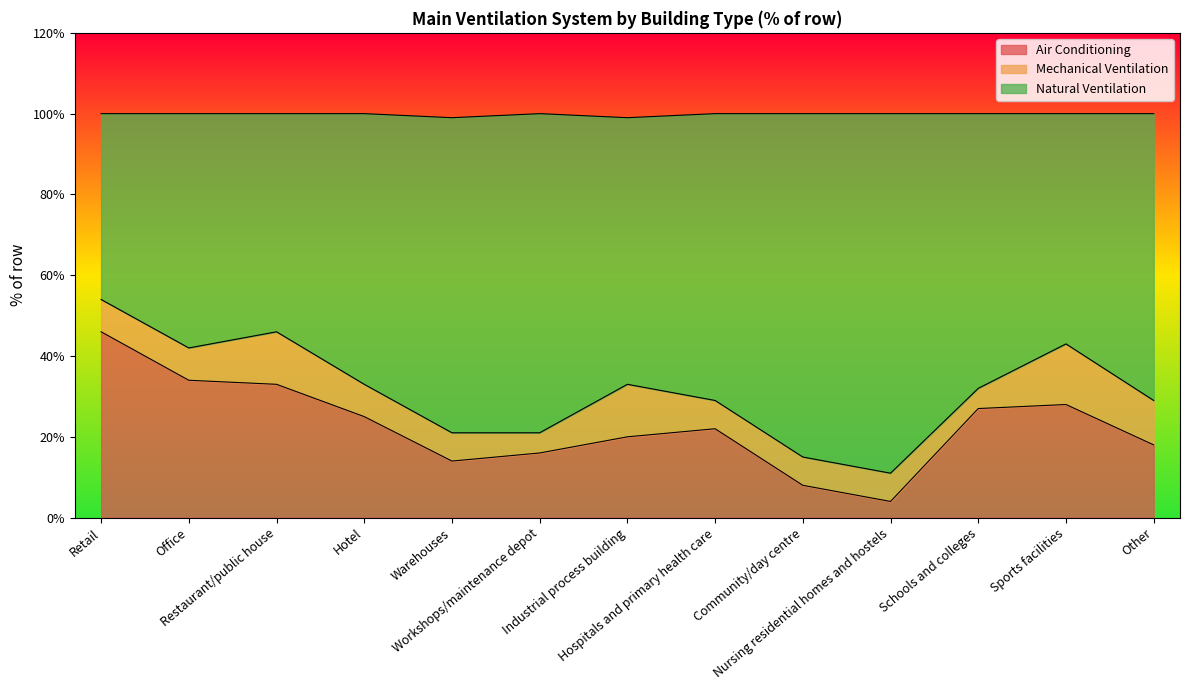

What is the smallest value displayed?

4